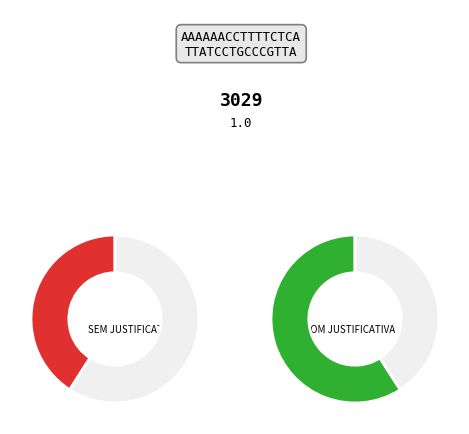

Is it true that PRIME CONSULTORIA is 10% of the pie?

False